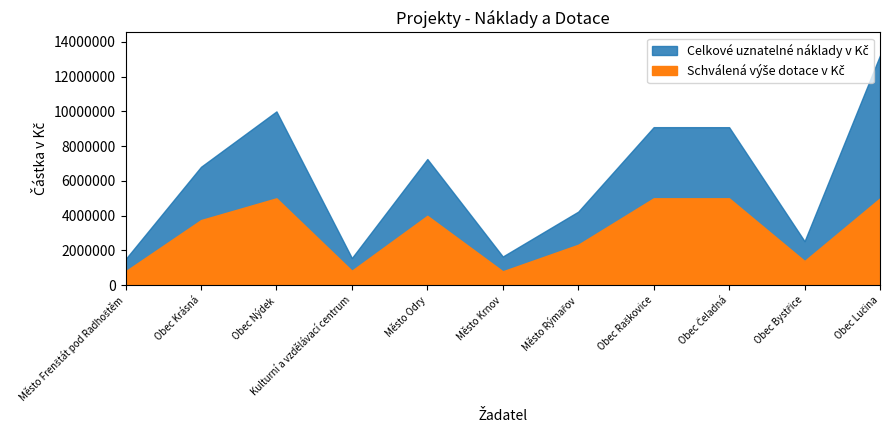

The Celkové uznatelné náklady v Kč series shows 2629064.4 at Město Frenštát pod Radhoštěm. True or false?

False